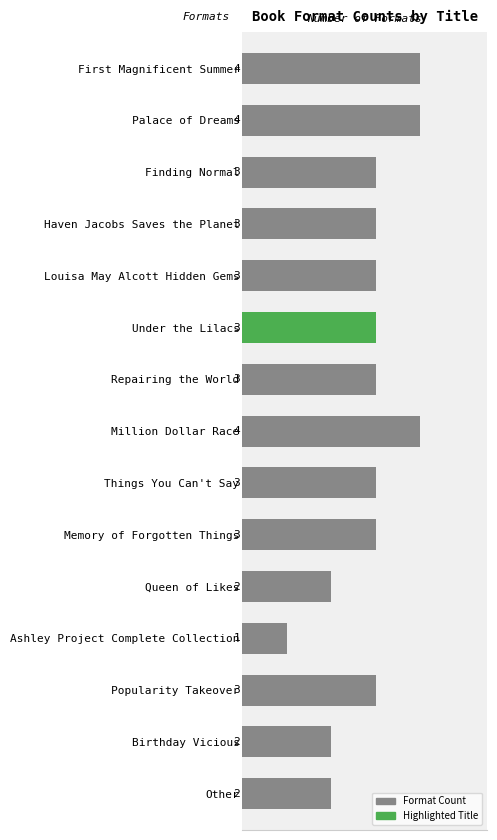

What is the greatest value displayed?

4